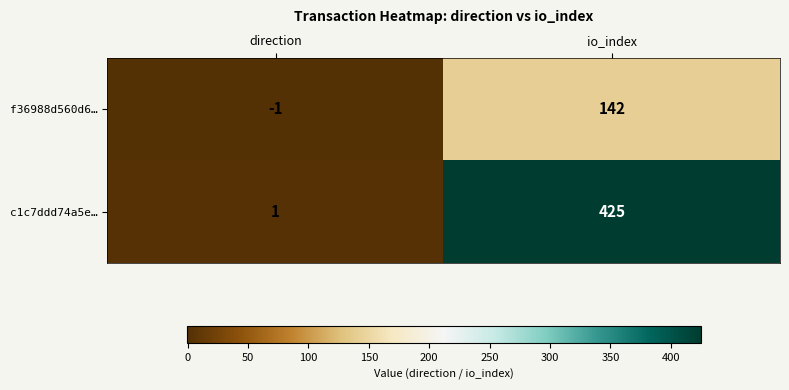

How many data points in f36988d560d6… are less than 142?

1